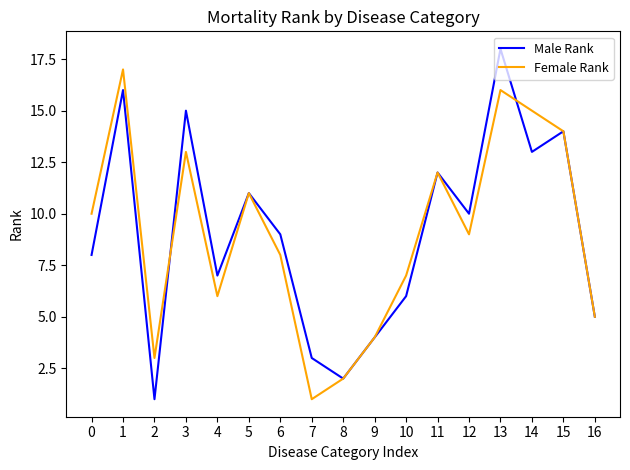

List the labels in order of Female Rank value, smallest first.

7, 8, 2, 9, 16, 4, 10, 6, 12, 0, 5, 11, 3, 15, 14, 13, 1